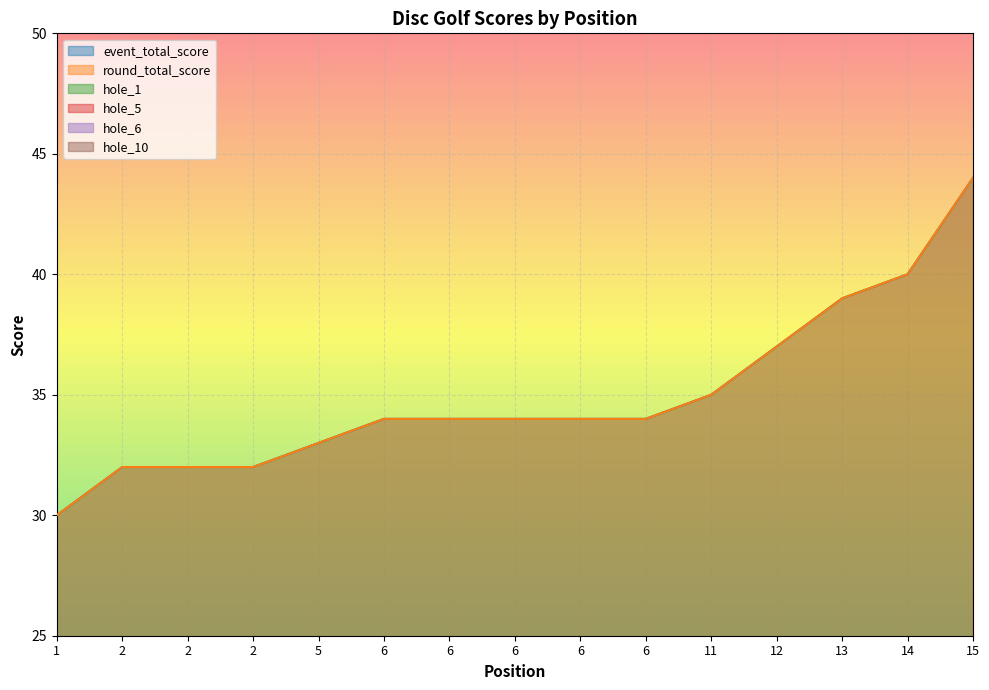

What is the difference between the highest and lowest values at 15?

41